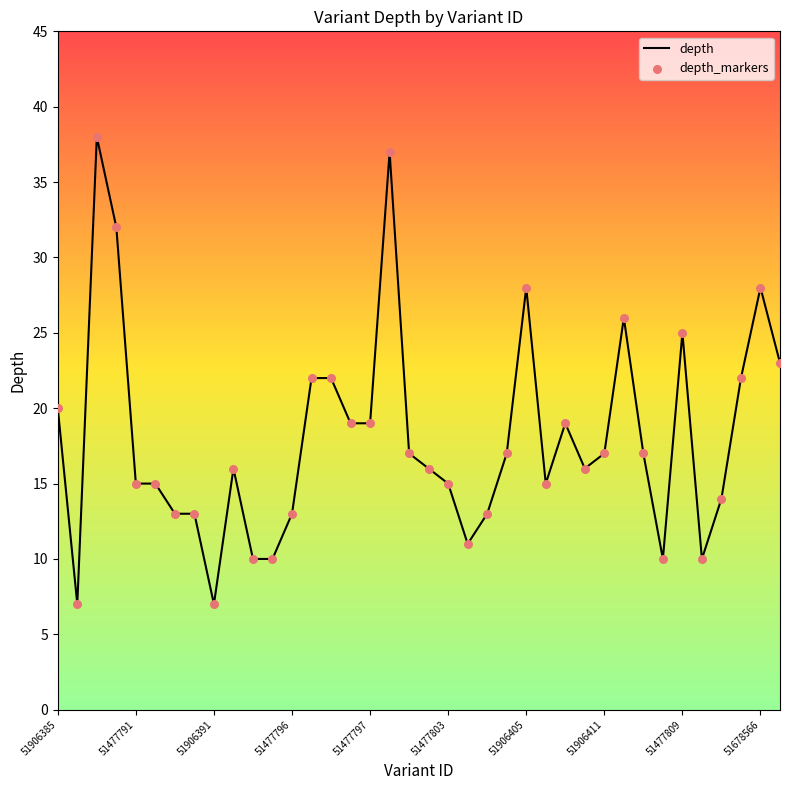

What is the maximum value shown in the chart?

38